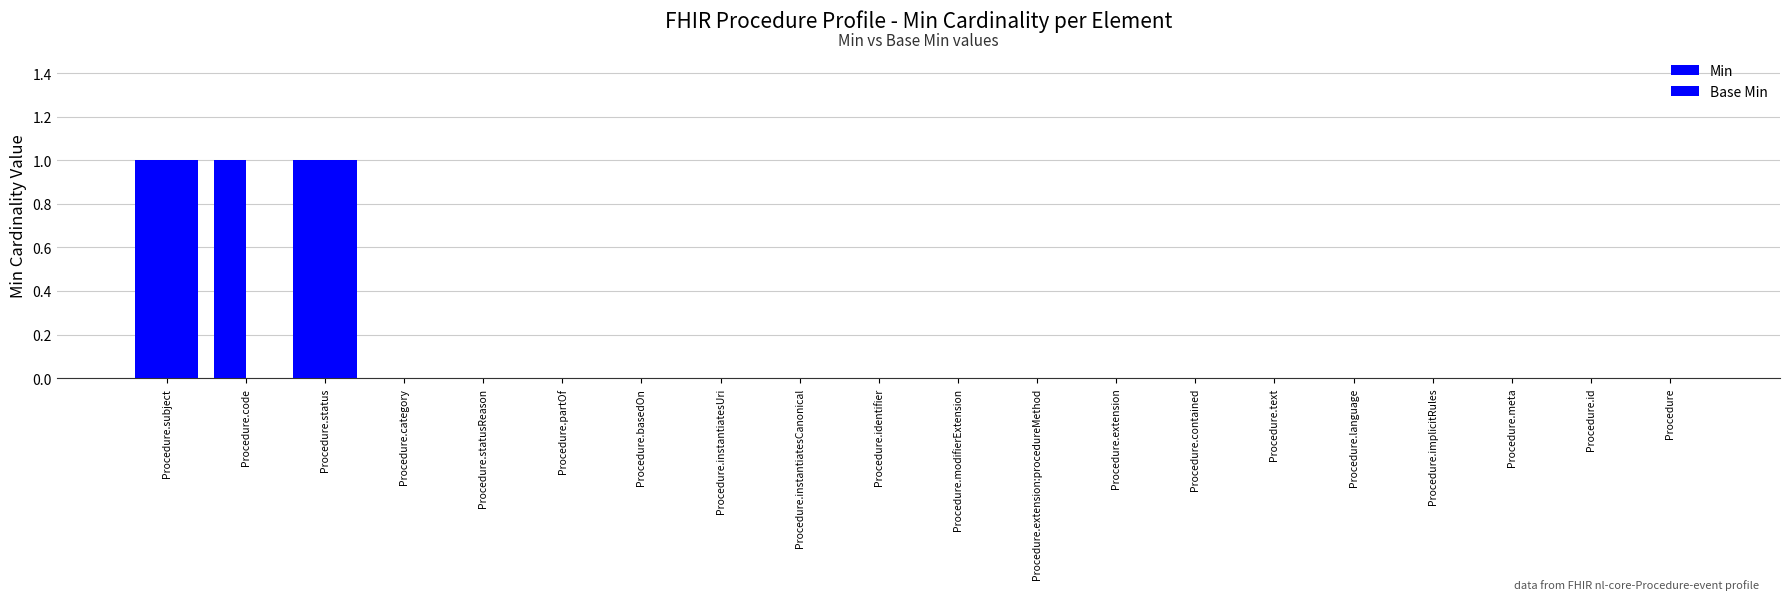

Is the value of Min at Procedure.meta greater than the value of Base Min at Procedure.meta?

No